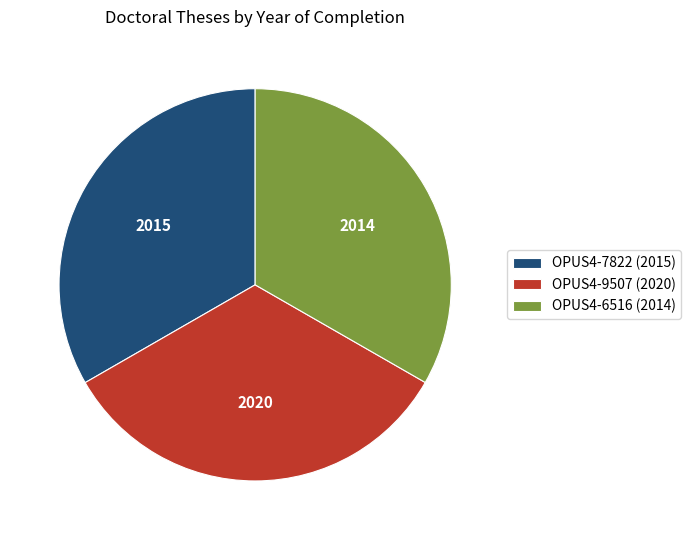

Approximately how many times larger is the value at OPUS4-6516 (2014) compared to OPUS4-7822 (2015)?

1.0